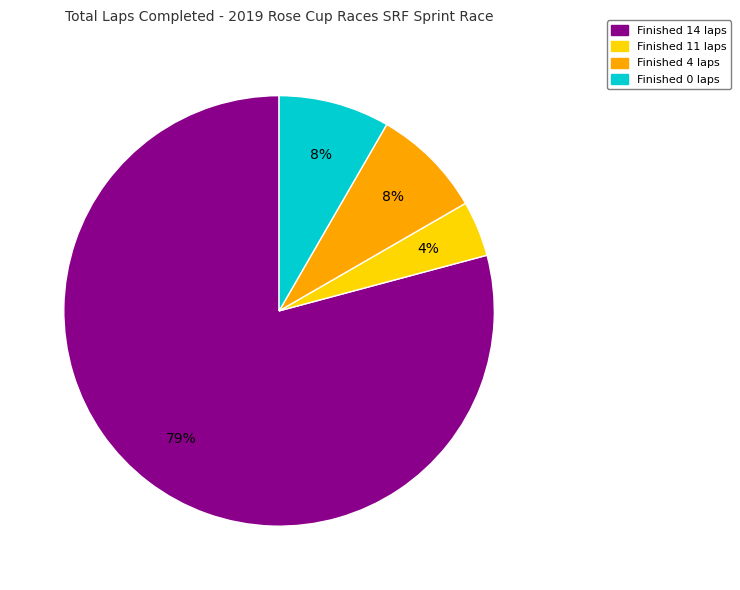

To the nearest percent, what is the average slice percentage?

25%